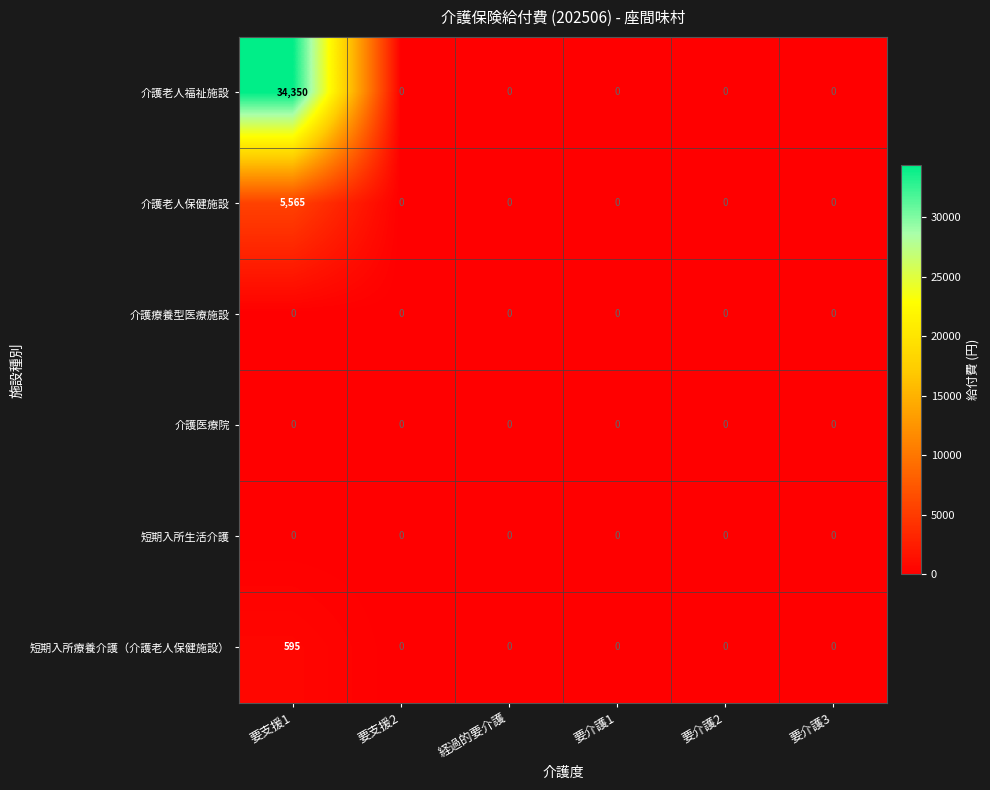

What is the difference between the maximum and minimum values in the 介護老人福祉施設 series?

34350